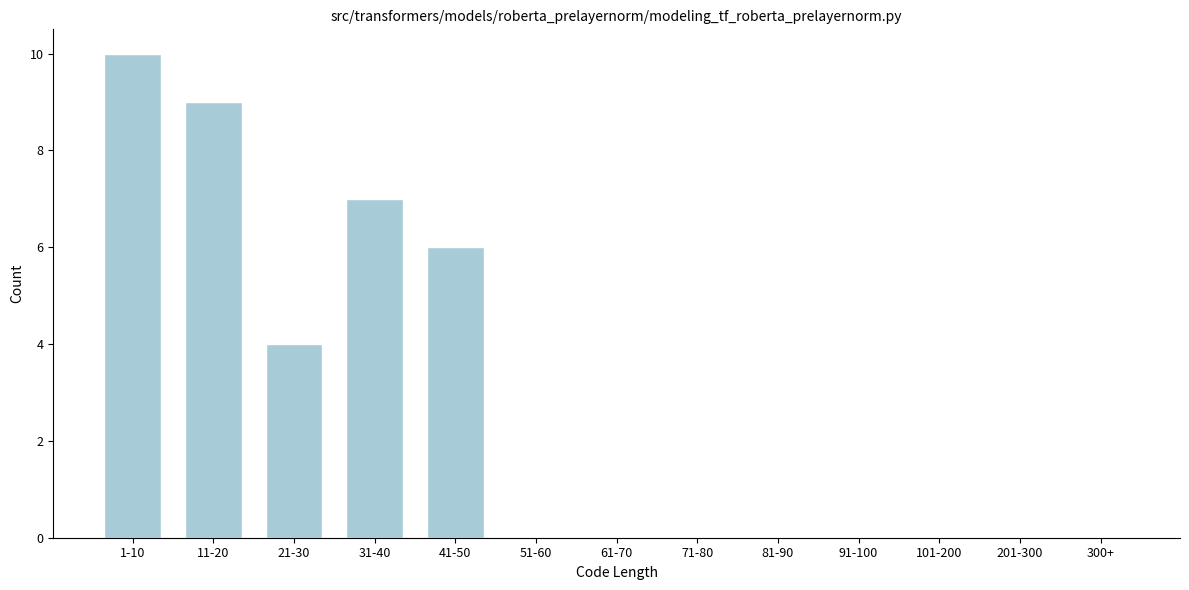

Reading left to right, extract all data points from this chart.

1-10=10	11-20=9	21-30=4	31-40=7	41-50=6	51-60=0	61-70=0	71-80=0	81-90=0	91-100=0	101-200=0	201-300=0	300+=0